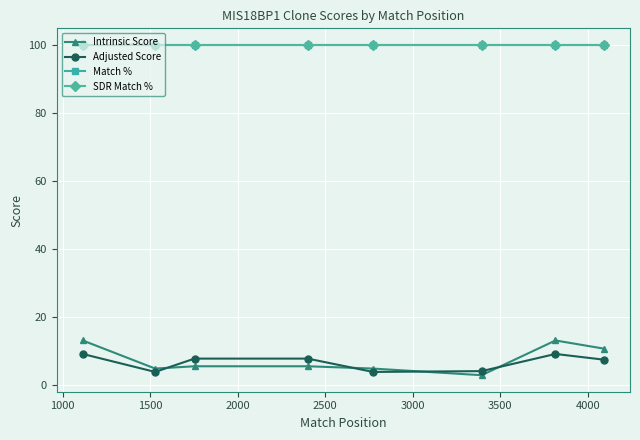

Which series has the largest total across all categories?

Match %